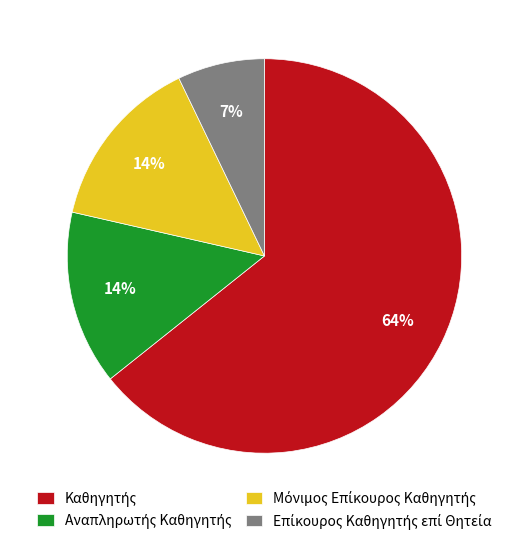

Count the number of slices in the pie.

4